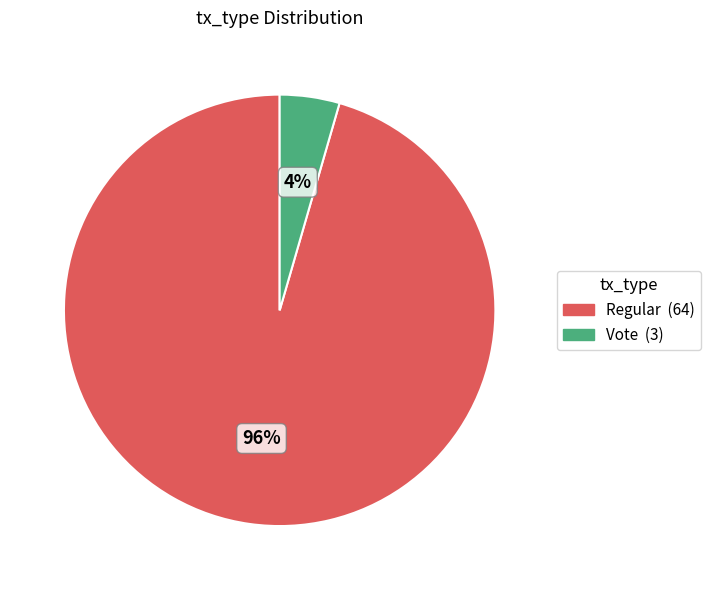

Is it true that Vote is 4% of the pie?

True